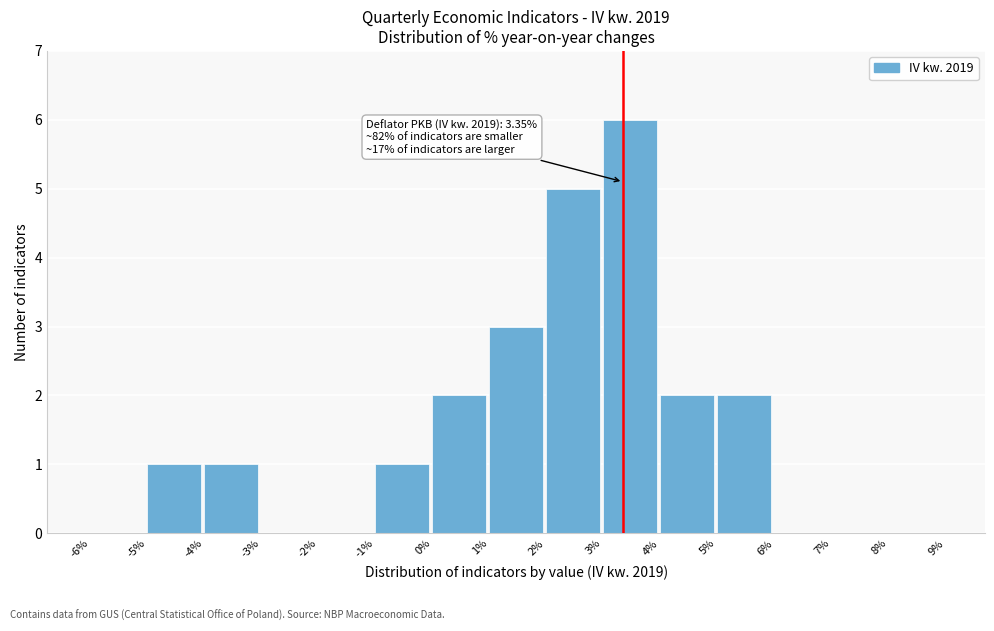

Over which range of the x-axis is the bar tallest?

3% to 4%